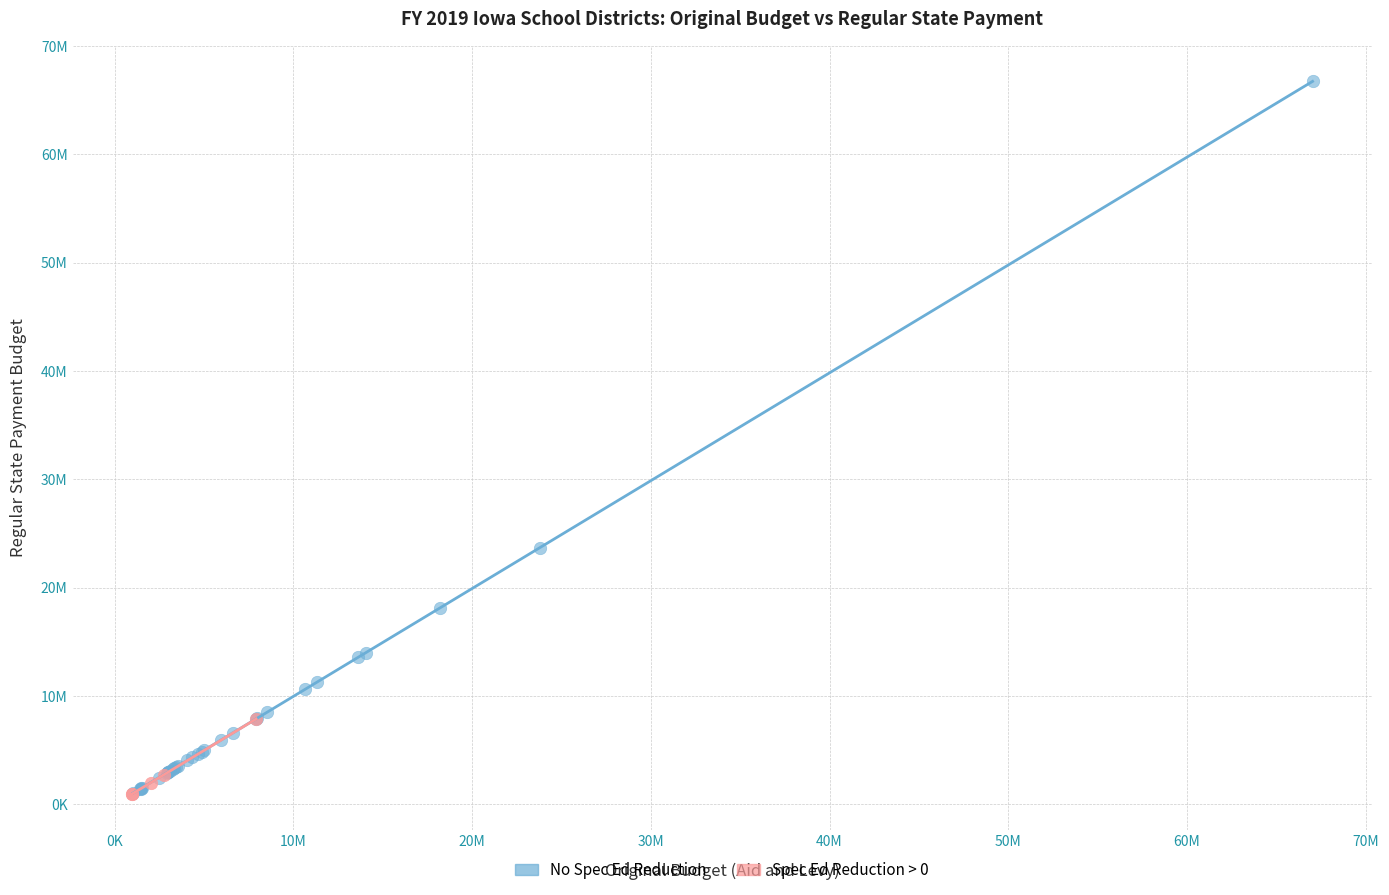

What are all the series names shown in the legend?

No Spec Ed Reduction, Spec Ed Reduction > 0